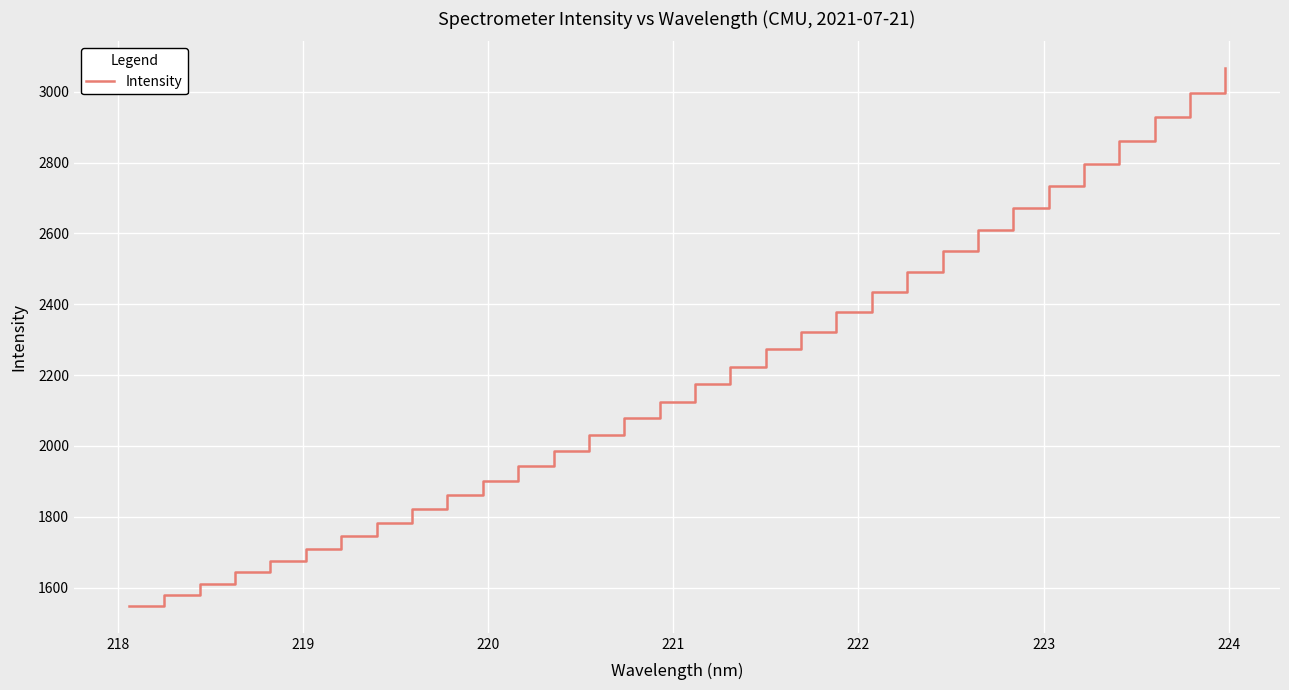

What is the greatest value displayed?

3066.3